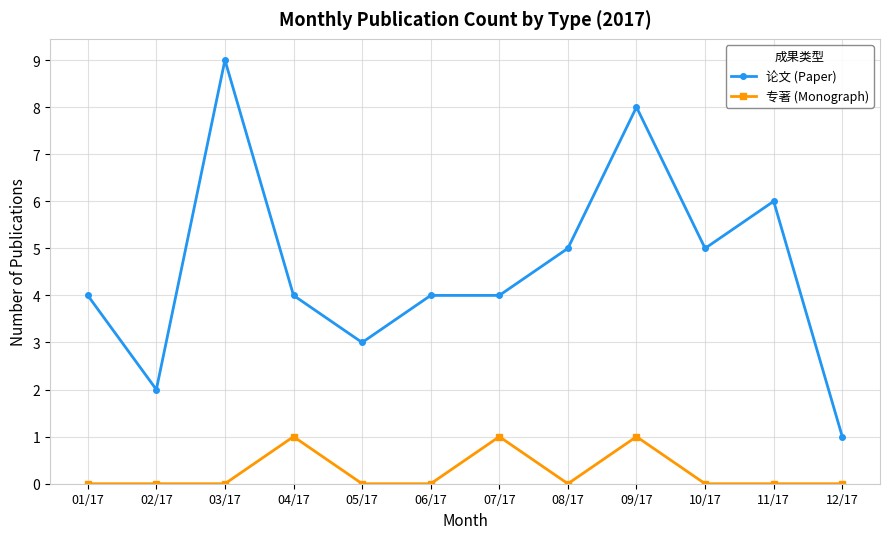

Is the value of 专著 (Monograph) at 11/17 greater than the value of 论文 (Paper) at 11/17?

No